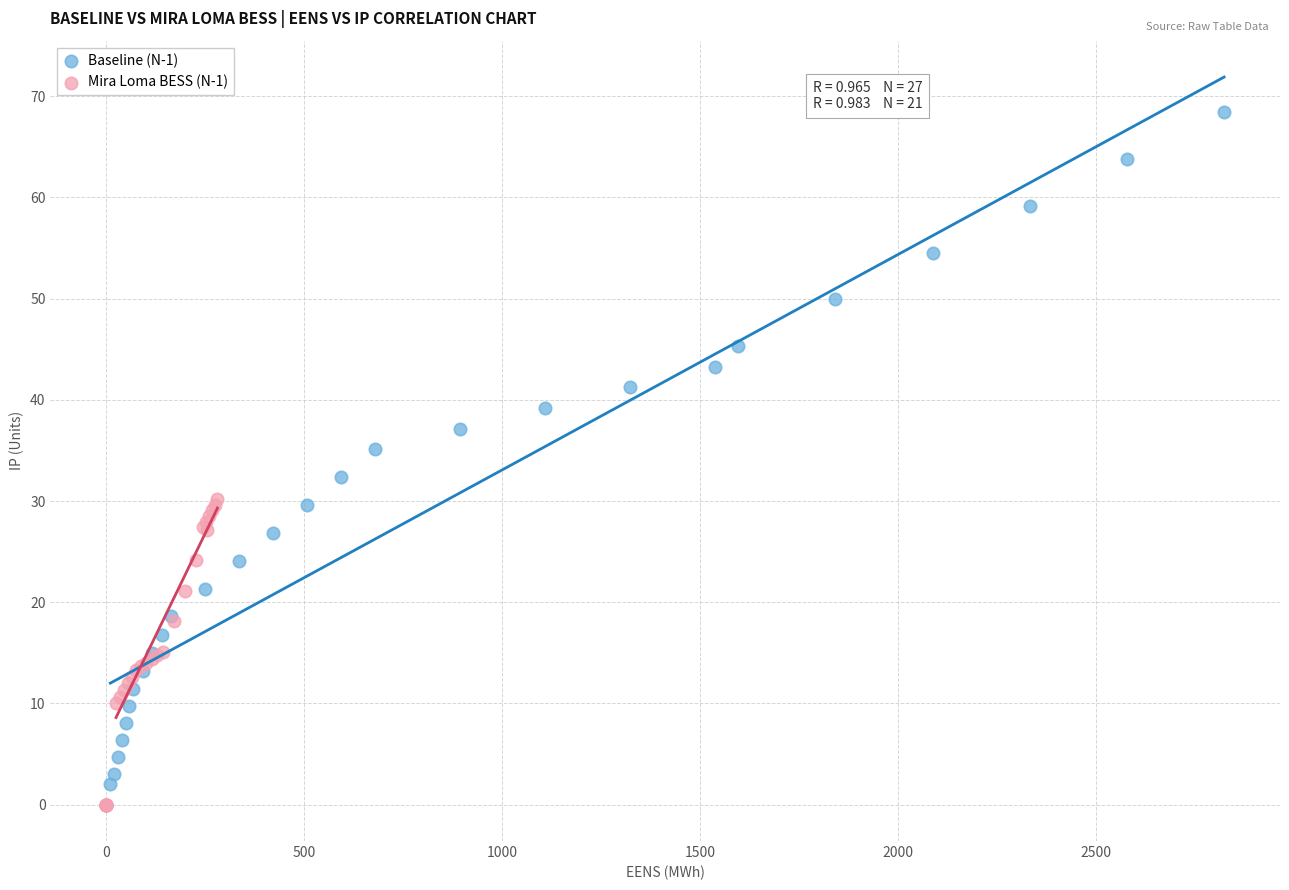

Which series has the largest Y range (max minus min)?

Baseline (N-1)